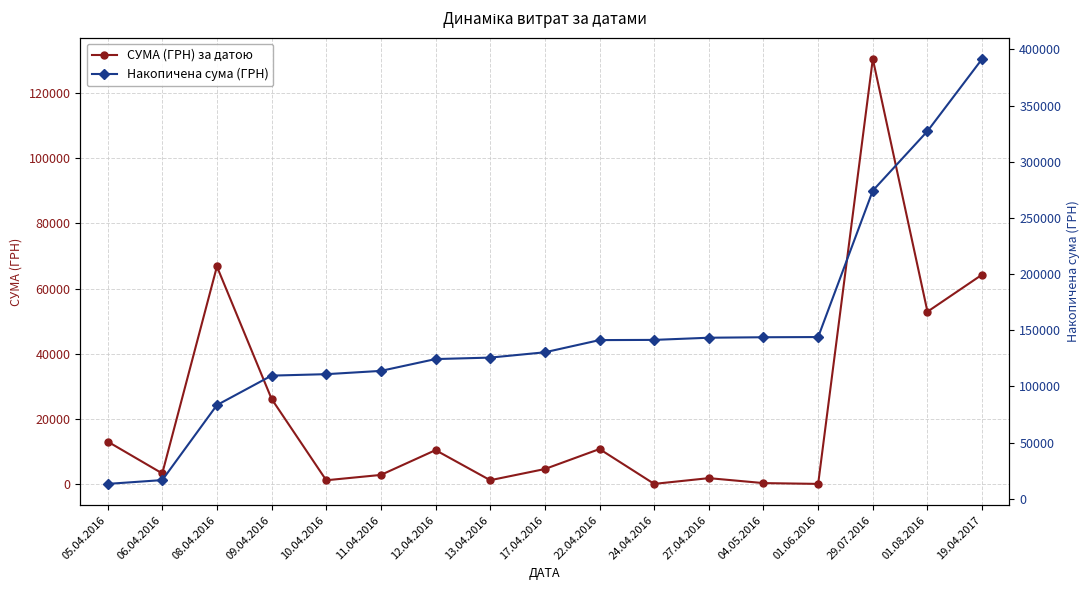

Which series has the largest total across all categories?

Накопичена сума (ГРН)